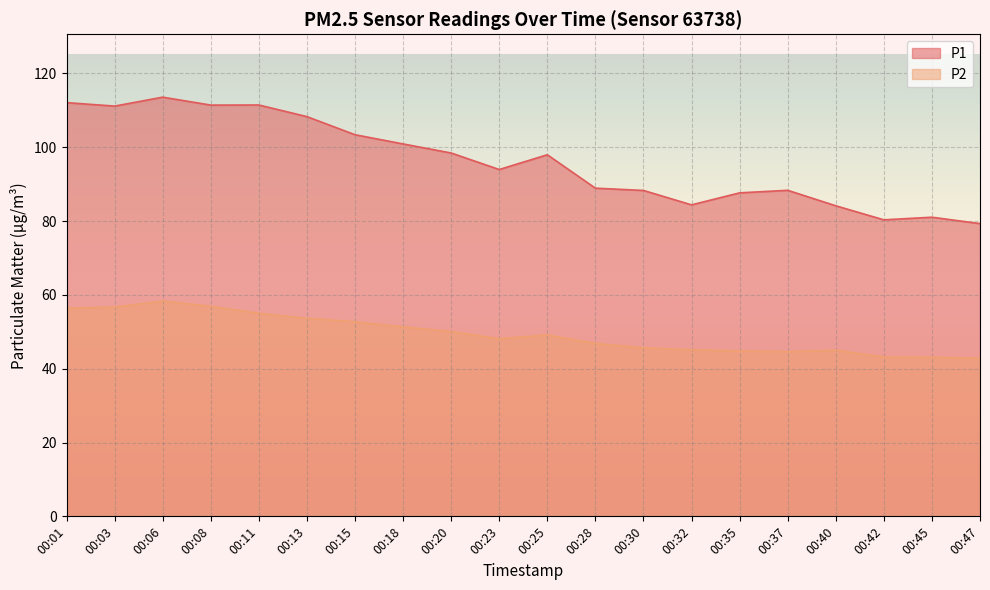

At which category is the sum across all series the highest?

00:06